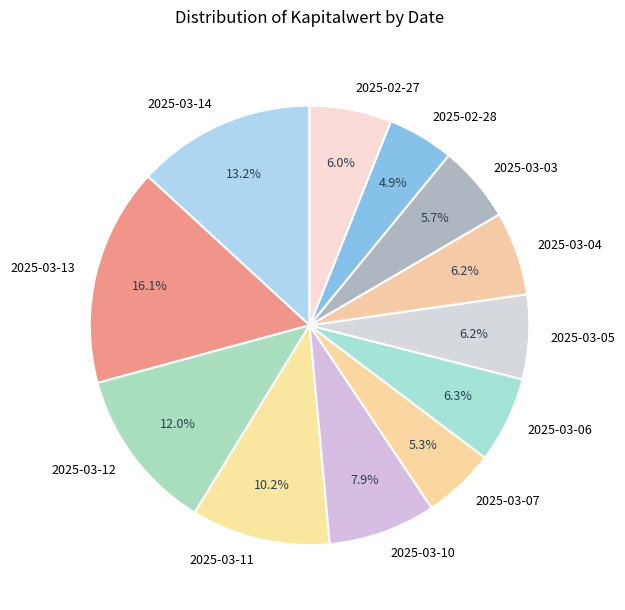

Combined, do 2025-02-28 and 2025-03-11 account for over 50%?

No